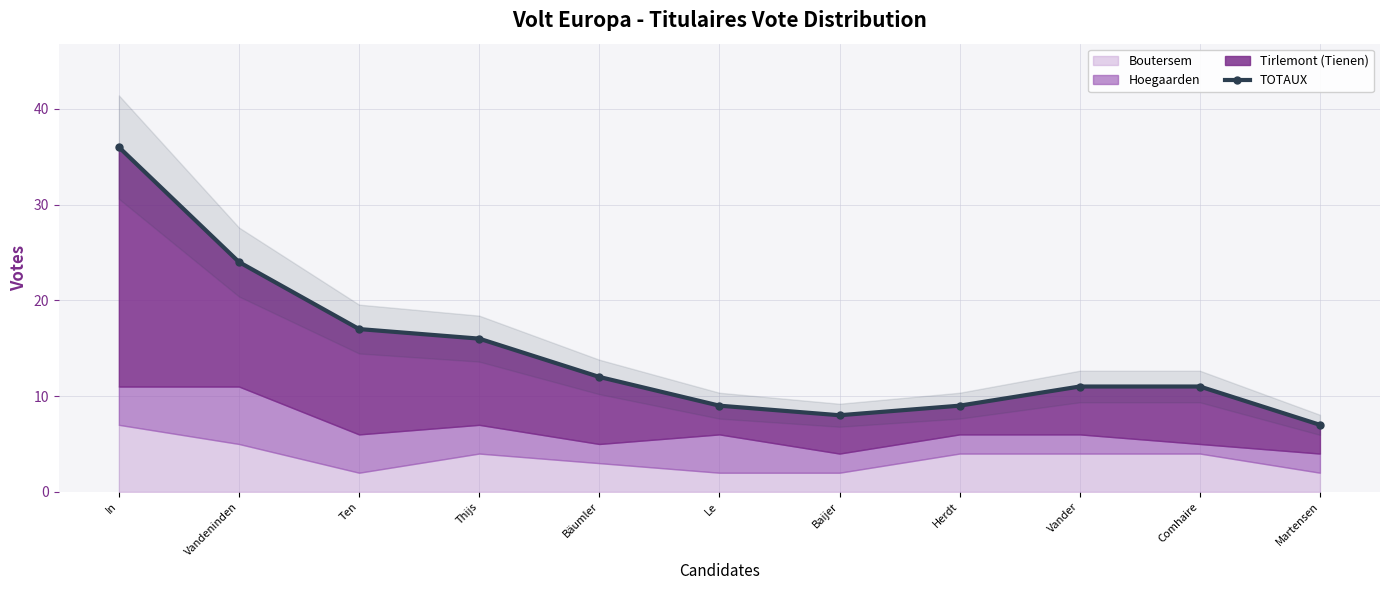

At which category does the data reach its first local valley?

Baijer